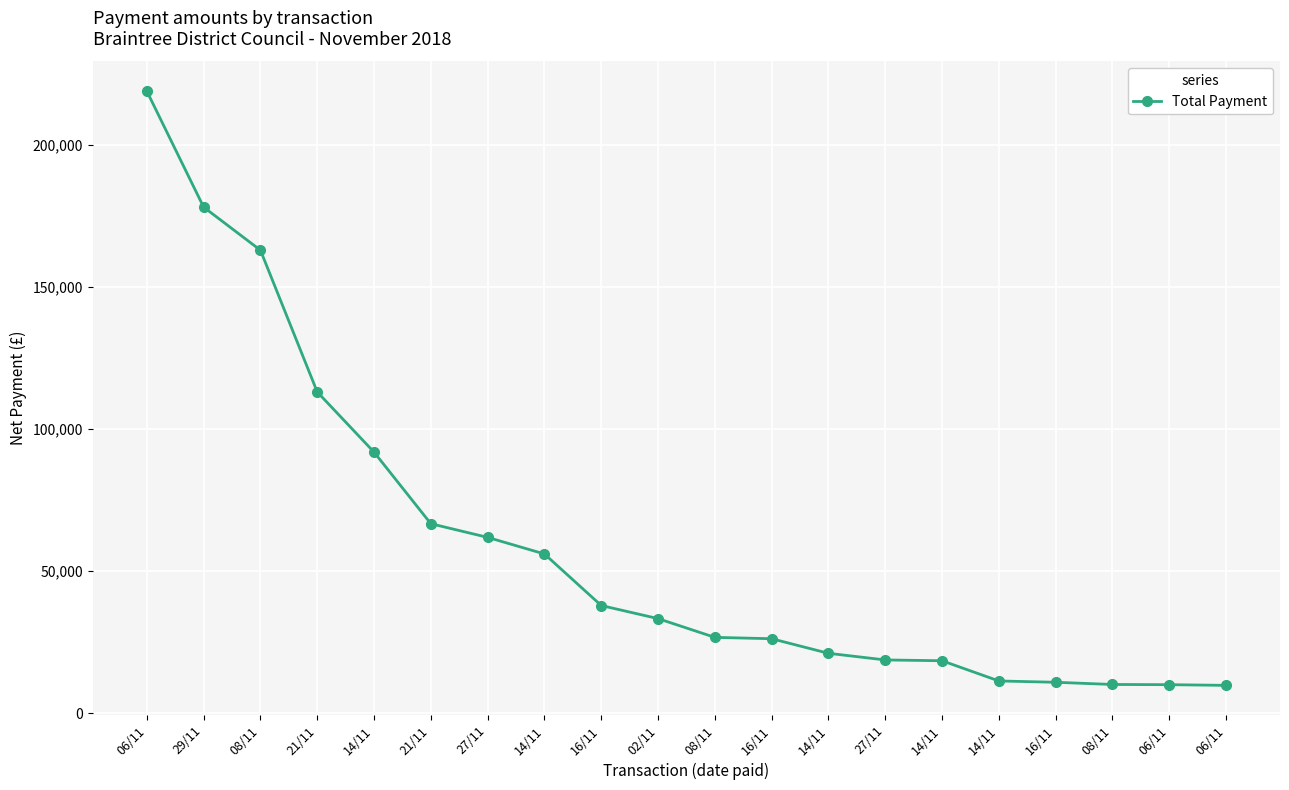

How many lines are shown in the chart?

1